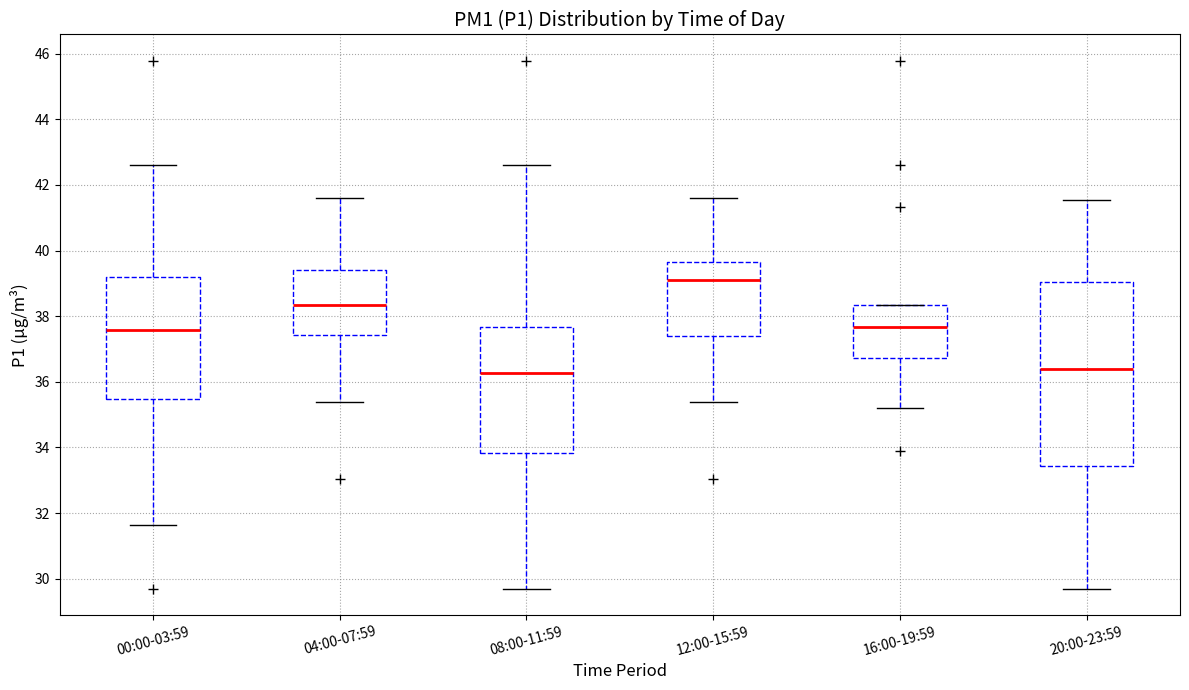

Which box is the tallest, from its lower edge to its upper edge?

20:00-23:59